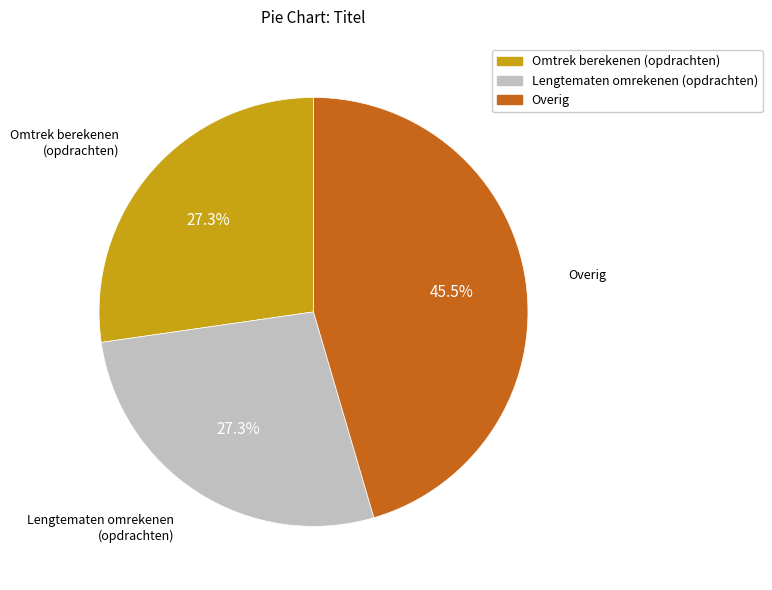

How many segments does this pie chart have?

3